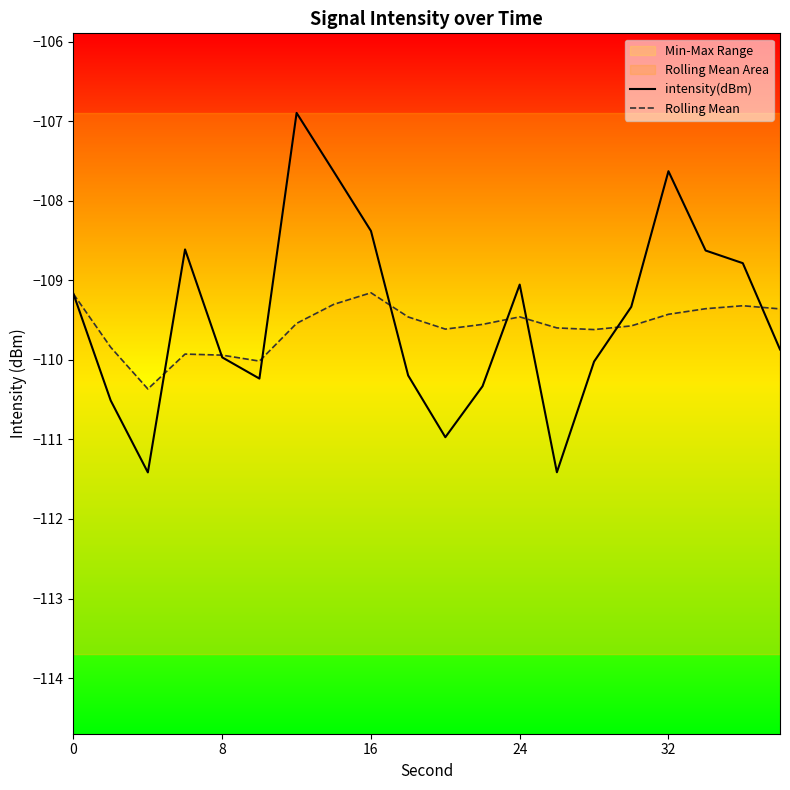

Is this an area chart (filled region under the line)?

No